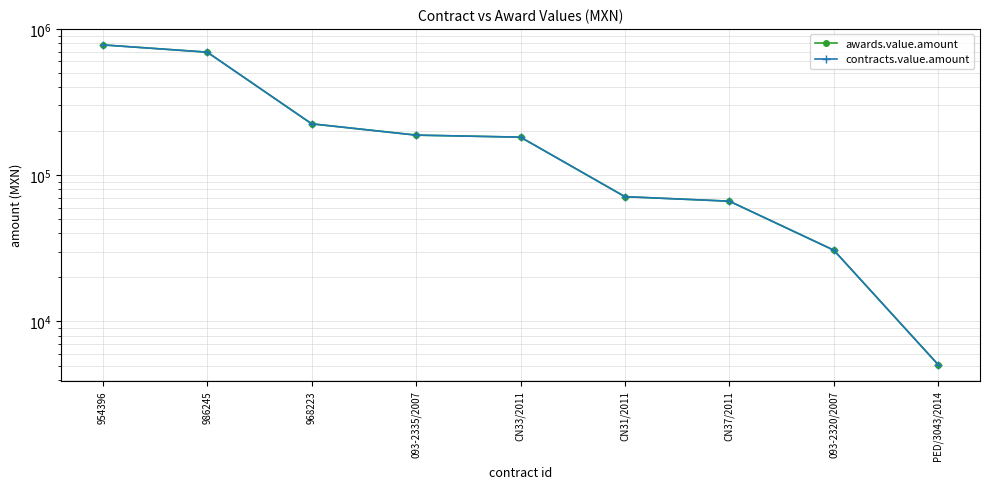

Reading left to right, list all the values displayed in this chart.

awards.value.amount: 954396=777725.4	986245=693495.4	968223=224483.8	093-2335/2007=187926.0	CN33/2011=182000.0	CN31/2011=71310.0	CN37/2011=66426.8	093-2320/2007=30723.0	PED/3043/2014=5062.7
contracts.value.amount: 954396=777725.4	986245=693495.4	968223=224483.8	093-2335/2007=187926.0	CN33/2011=182000.0	CN31/2011=71310.0	CN37/2011=66426.8	093-2320/2007=30723.0	PED/3043/2014=5062.7